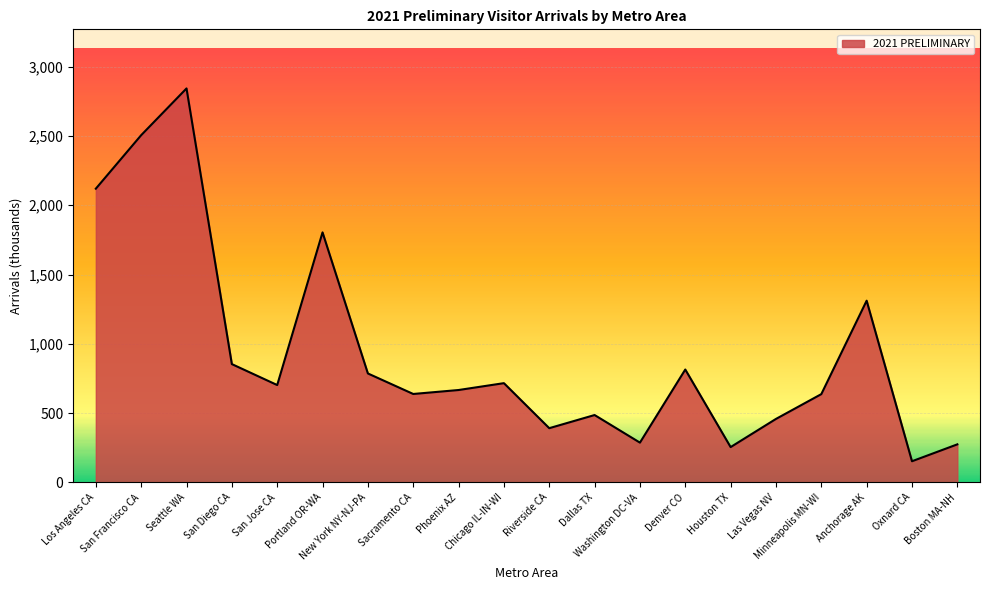

How many lines are shown in the chart?

1